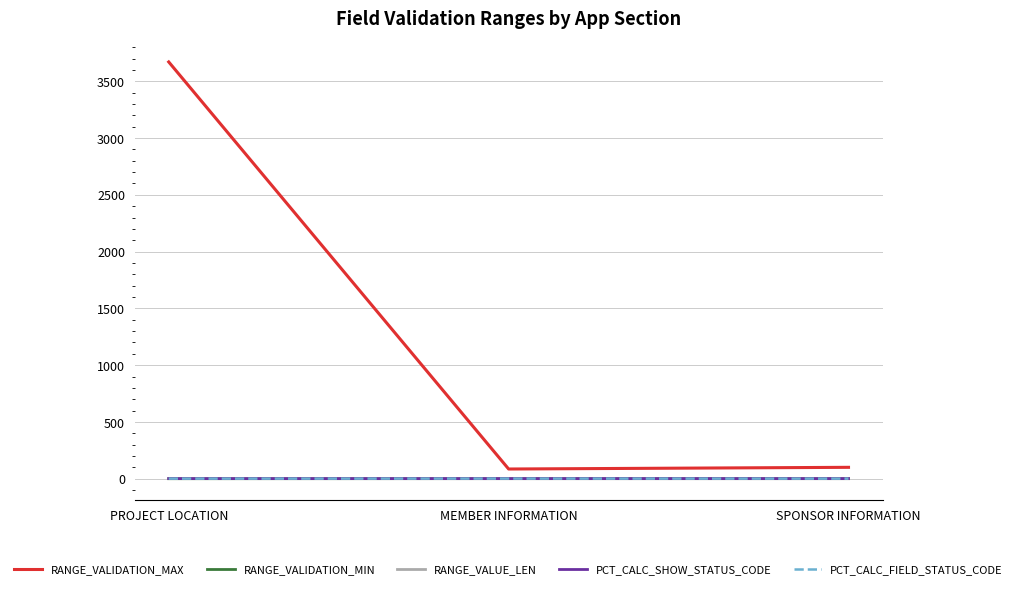

At which label does RANGE_VALIDATION_MAX reach its peak?

PROJECT LOCATION